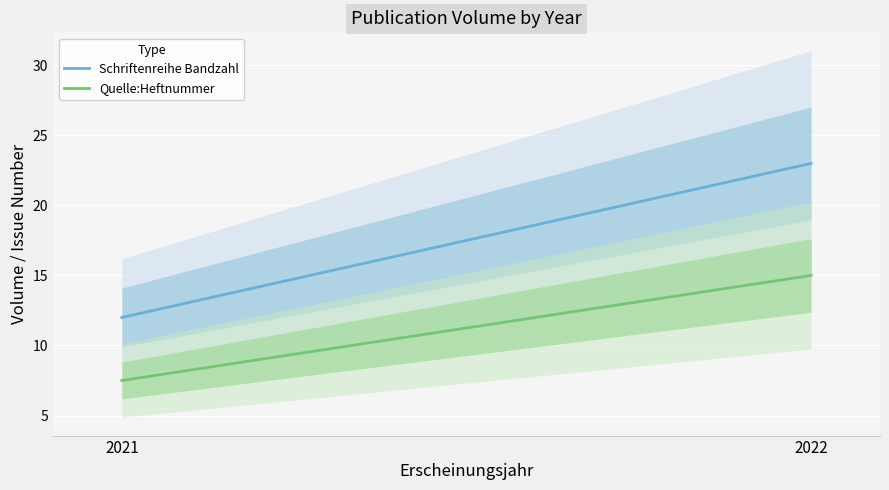

What is the sum of the Schriftenreihe Bandzahl values at 2022 and 2021?

35.0